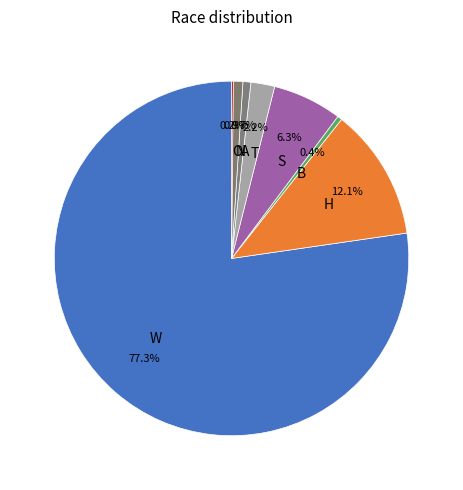

Is there any slice that represents more than half of the pie?

Yes